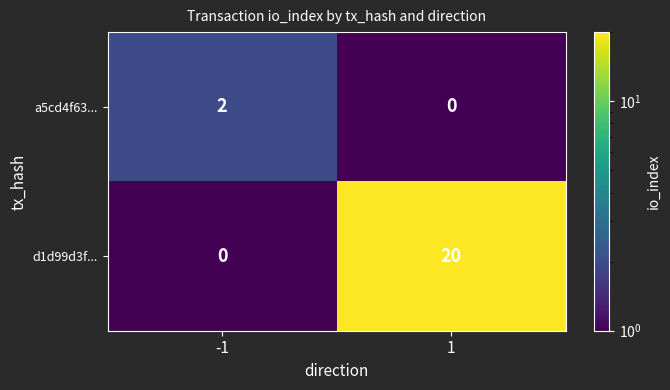

The value of a5cd4f63... at 1 is -1. True or false?

False